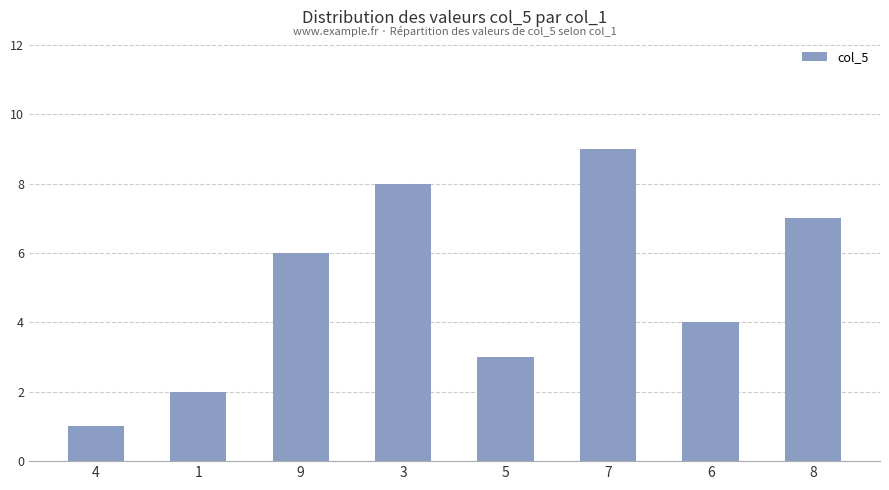

What is the sum of all values?

40